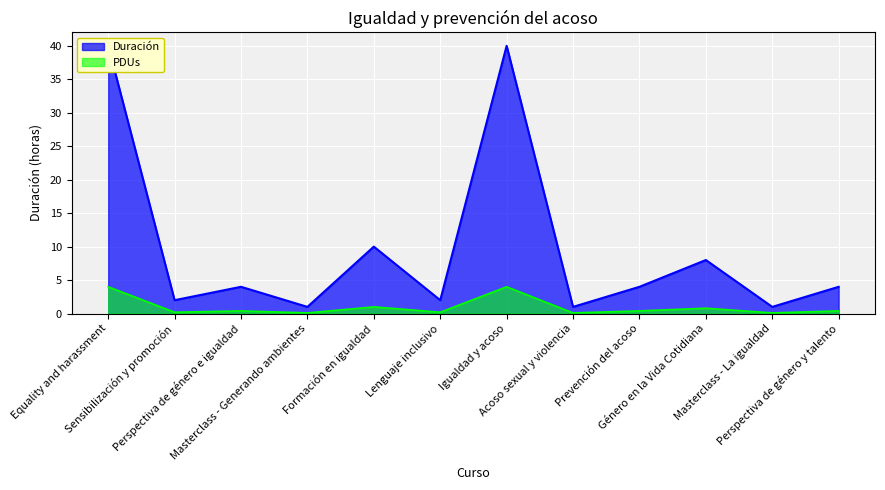

What is the sum of the values at Sensibilización y promoción and Formación en igualdad?

12